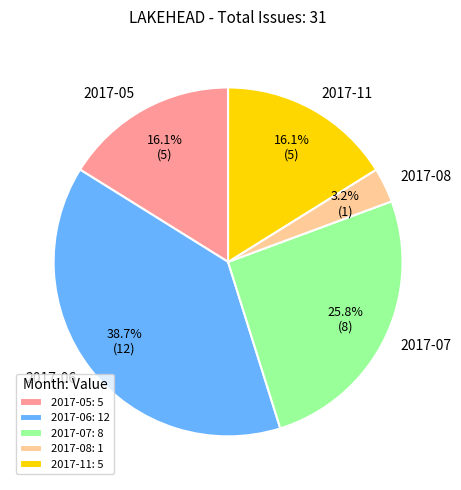

Is there any slice that represents more than half of the pie?

No